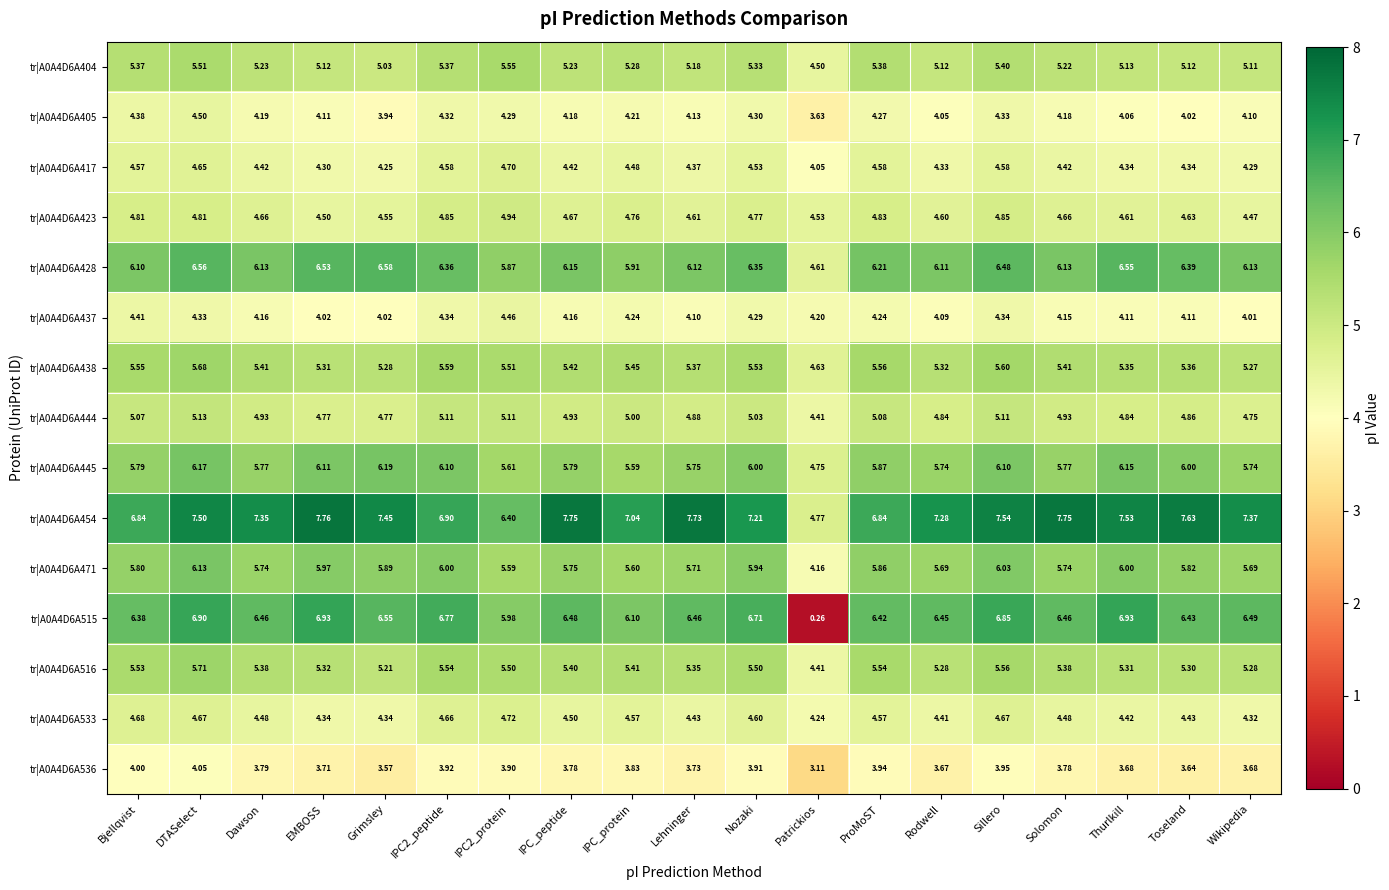

Which category has the highest value across all series?

EMBOSS